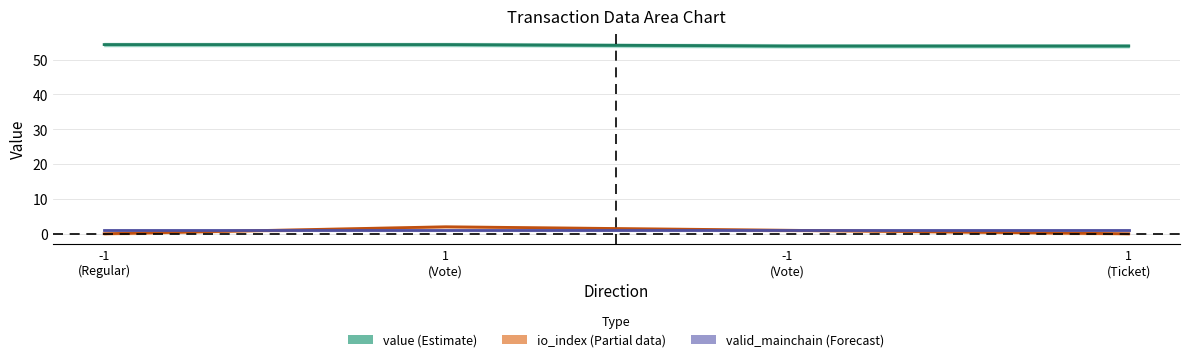

Rank the categories by value (Estimate) value from highest to lowest.

-1
(Regular), 1
(Vote), -1
(Vote), 1
(Ticket)